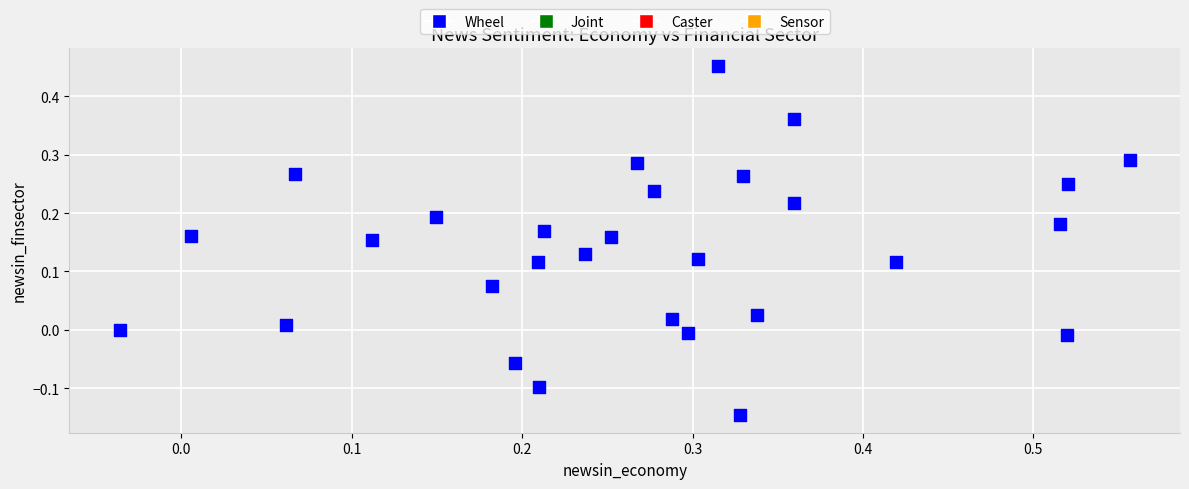

What is the range of X values (max minus min)?

0.6